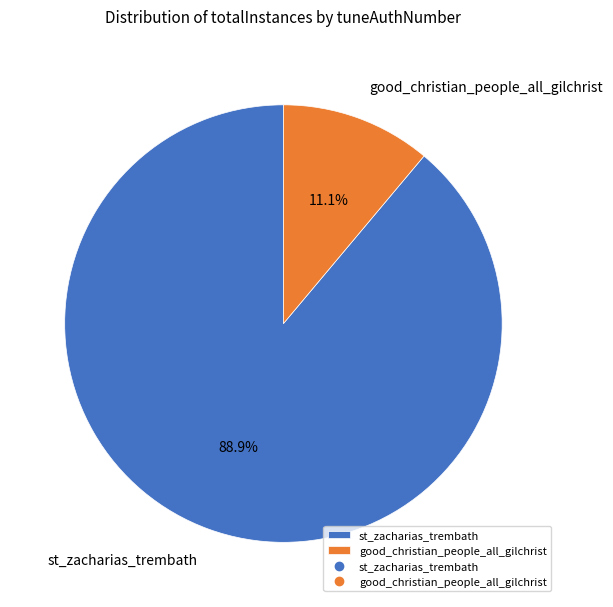

Which slice is the smallest?

good_christian_people_all_gilchrist